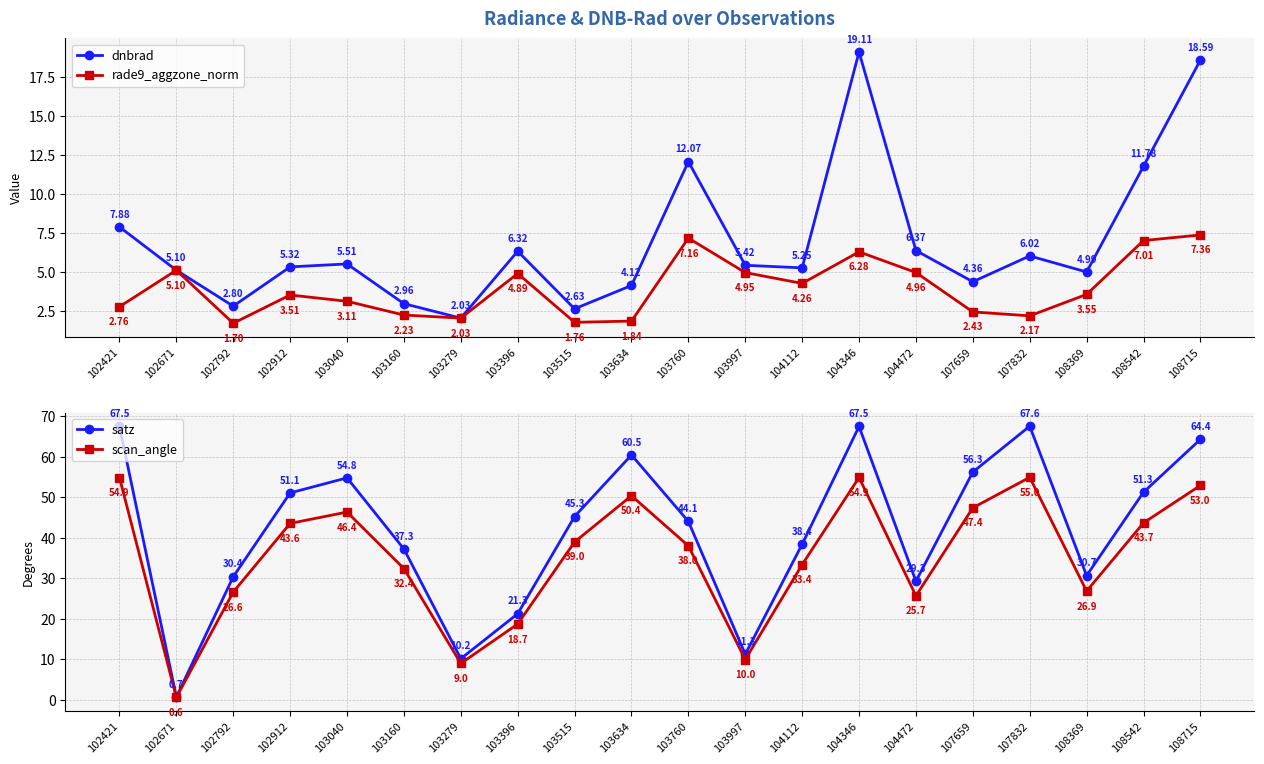

At which label is rade9_aggzone_norm closest to 4?

104112